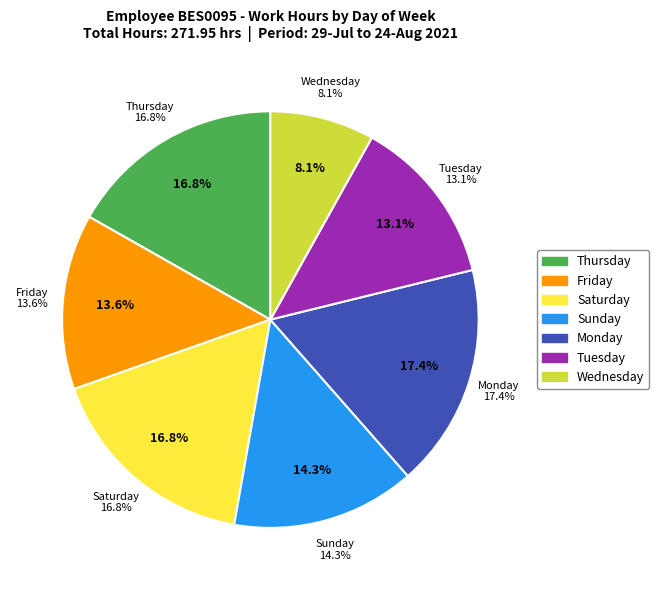

The 8-Sun slice represents 1% of the pie. True or false?

False